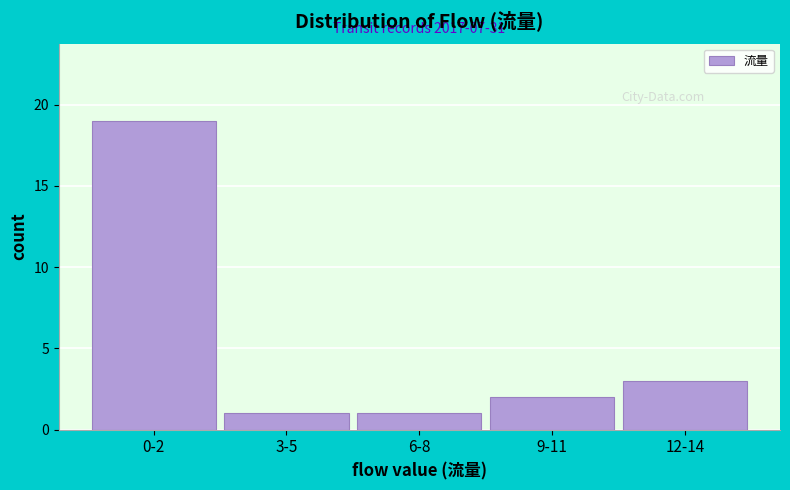

Reading left to right, extract all data points from this chart.

0-2=19	3-5=1	6-8=1	9-11=2	12-14=3